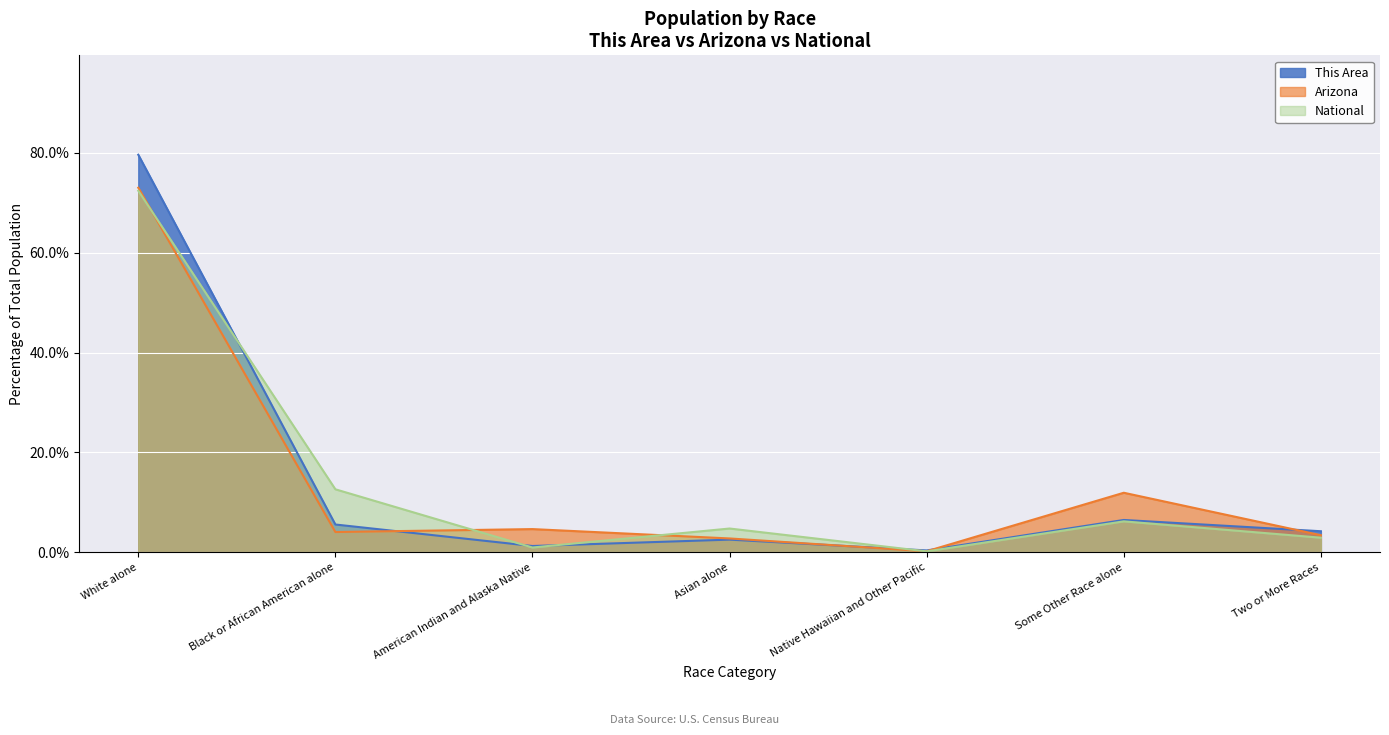

What is the lowest value of the Arizona series?

0.2